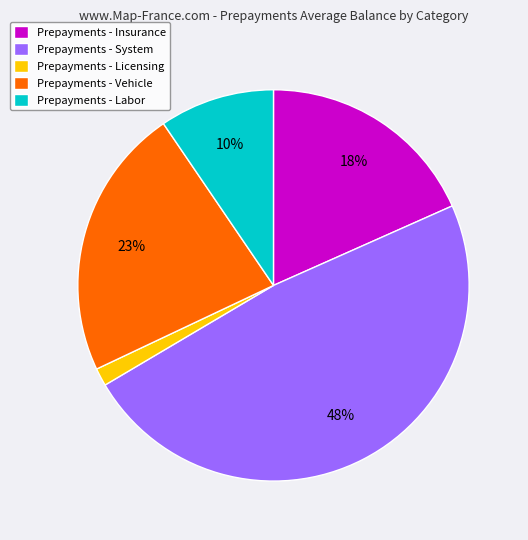

Rank the categories by value from lowest to highest.

Prepayments - Licensing, Prepayments - Labor, Prepayments - Insurance, Prepayments - Vehicle, Prepayments - System